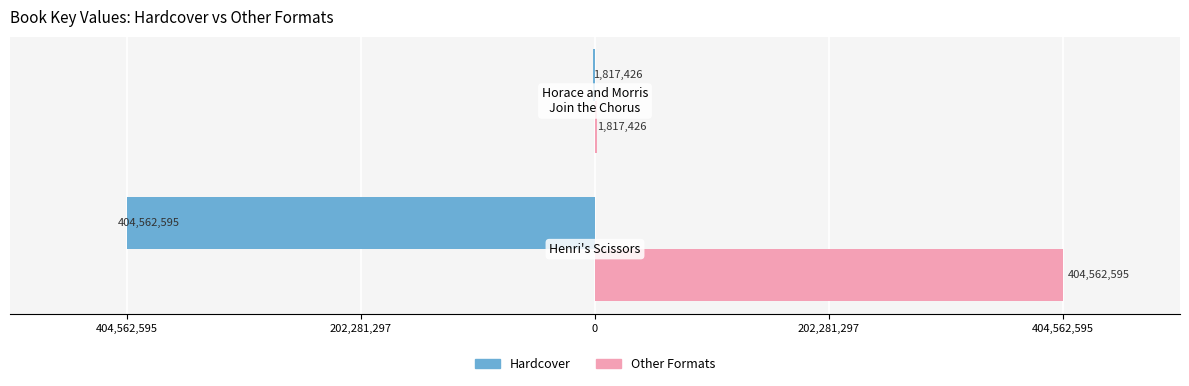

Which series has the largest total across all categories?

Other Formats